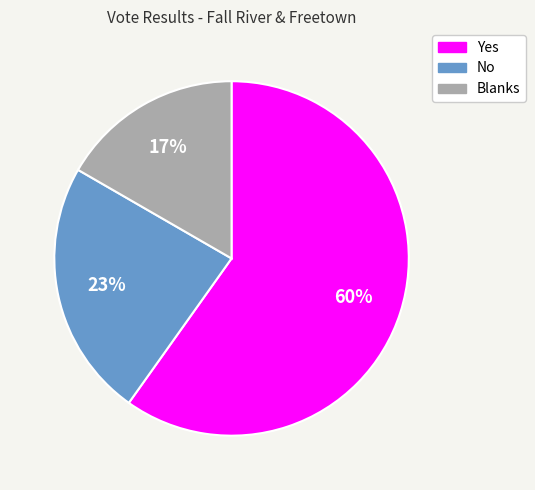

True or false: Yes accounts for 67% of the total.

False